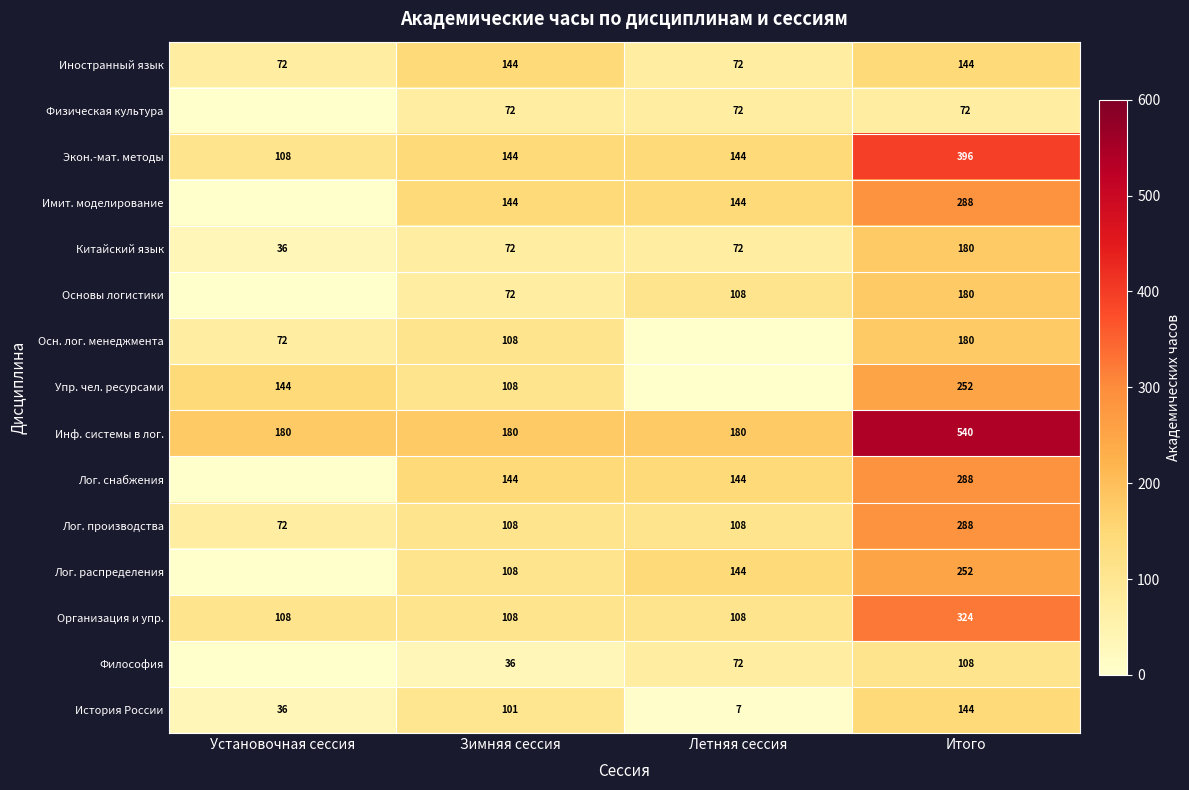

Is it true that Физическая культура equals 112 at Летняя сессия?

False